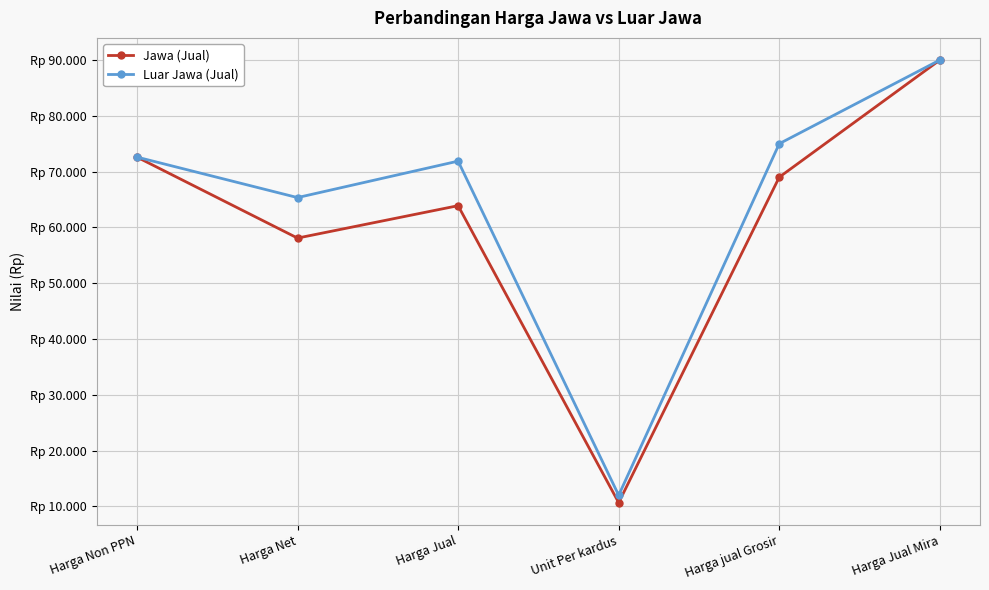

What is the label of the 3rd point from the left?

Harga Jual